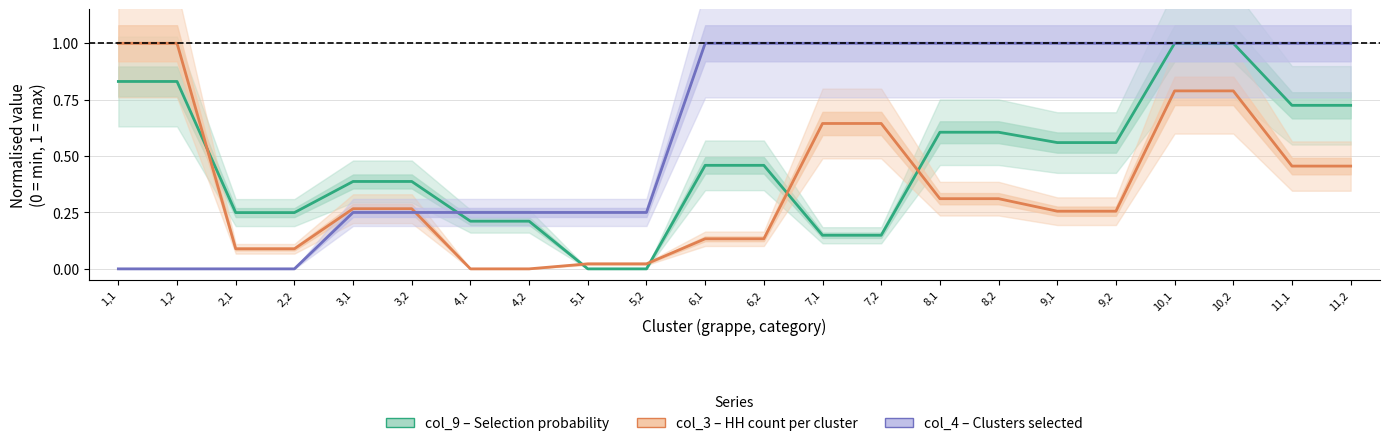

What is the difference between the maximum and minimum values in the col_9 (selection prob.) series?

1.0